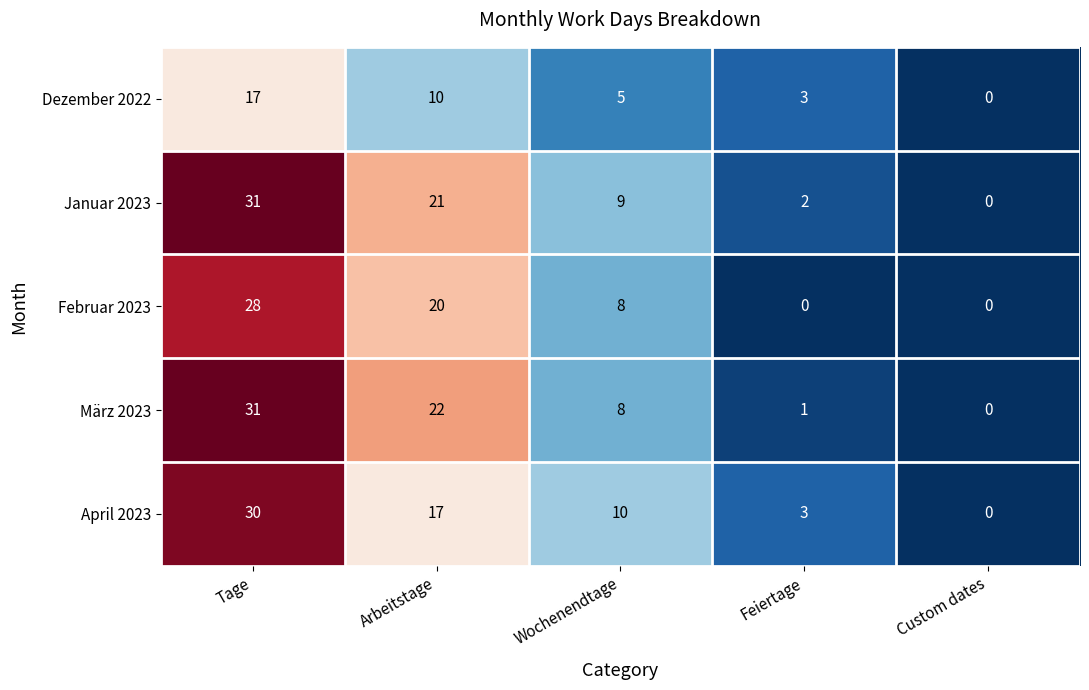

Count the number of categories in the chart.

5